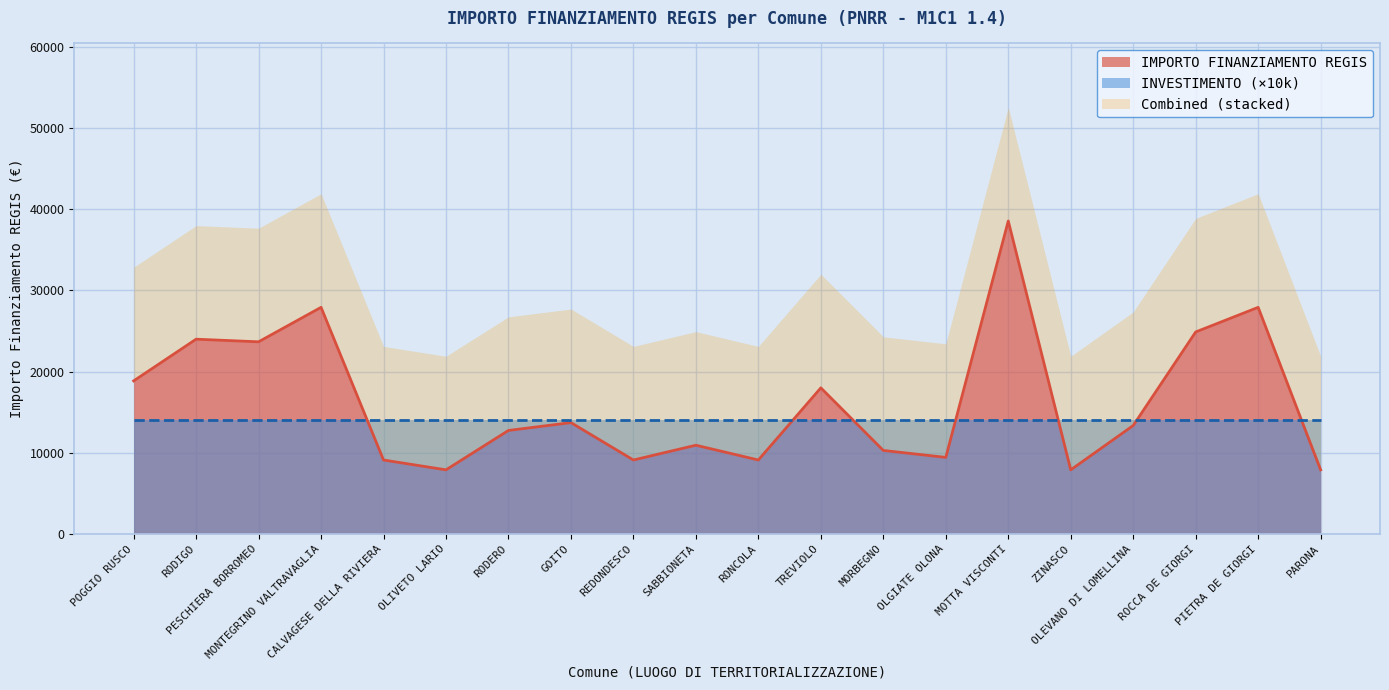

What is the minimum value shown in the chart?

7891